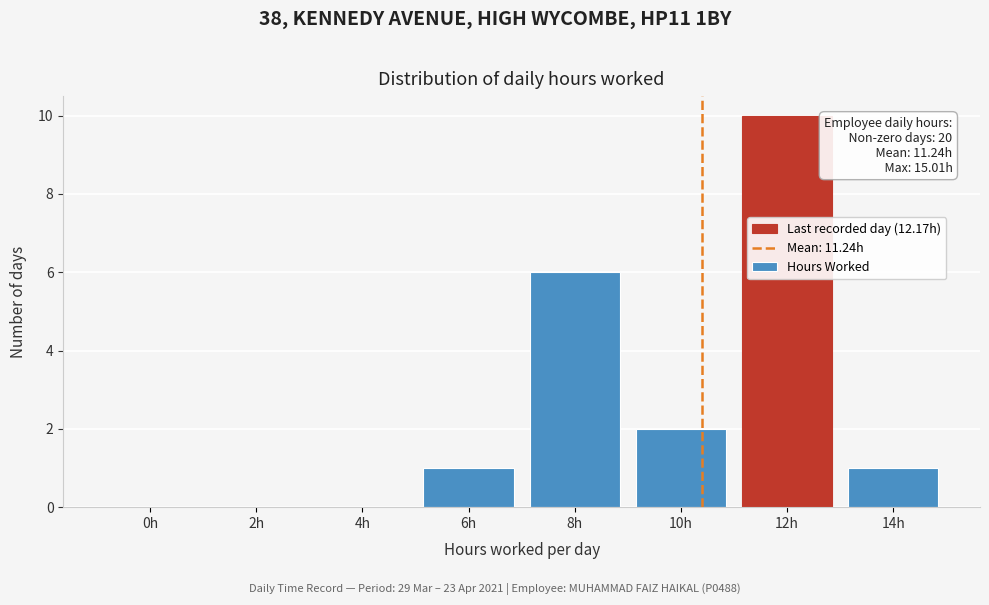

Reading left to right, transcribe all the data shown in this chart.

0h=0	2h=0	4h=0	6h=1	8h=6	10h=2	12h=10	14h=1